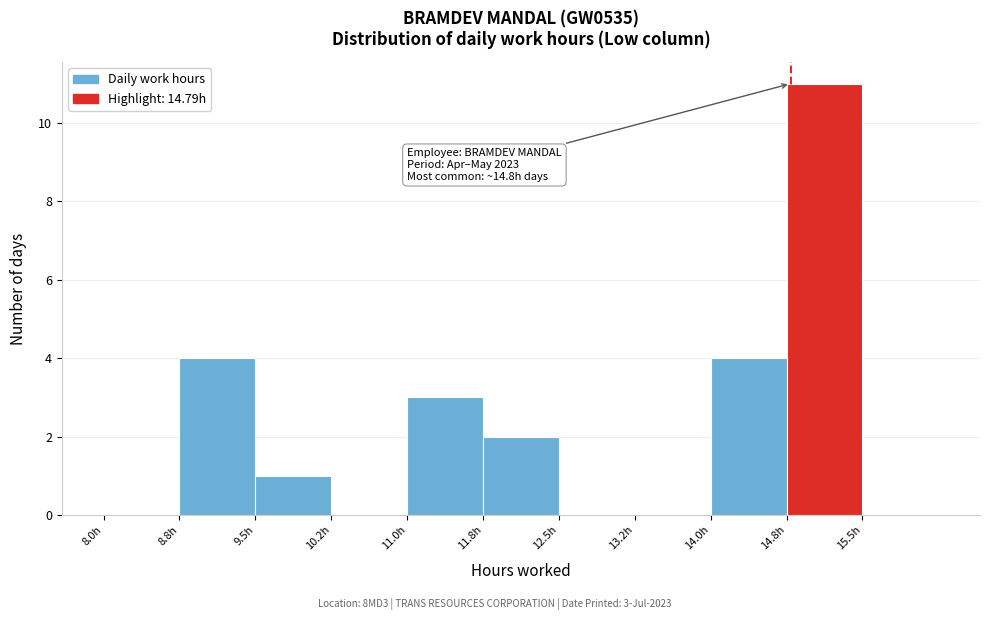

Over which range of the x-axis is the bar tallest?

14.75 to 15.50